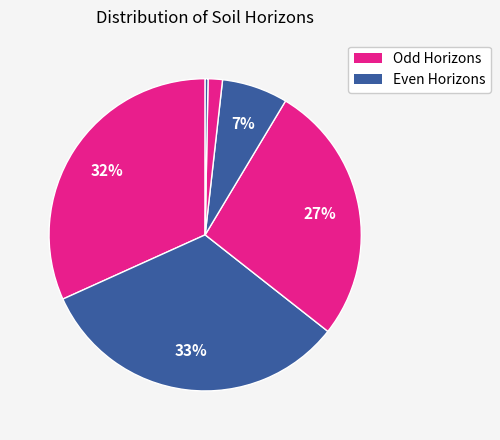

How many slices are in this pie chart?

6